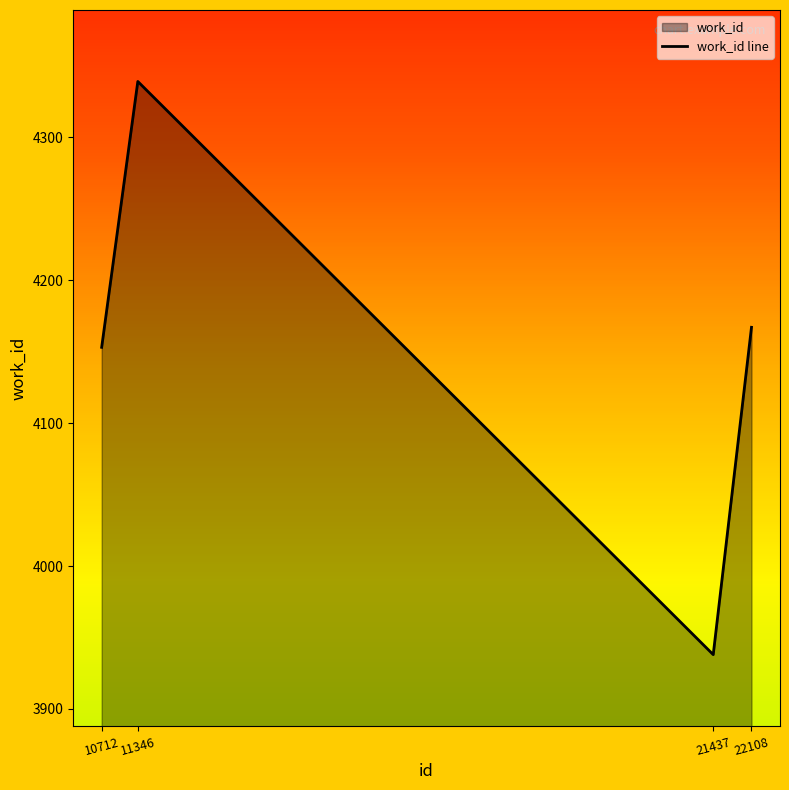

How many data points are less than 4167?

2